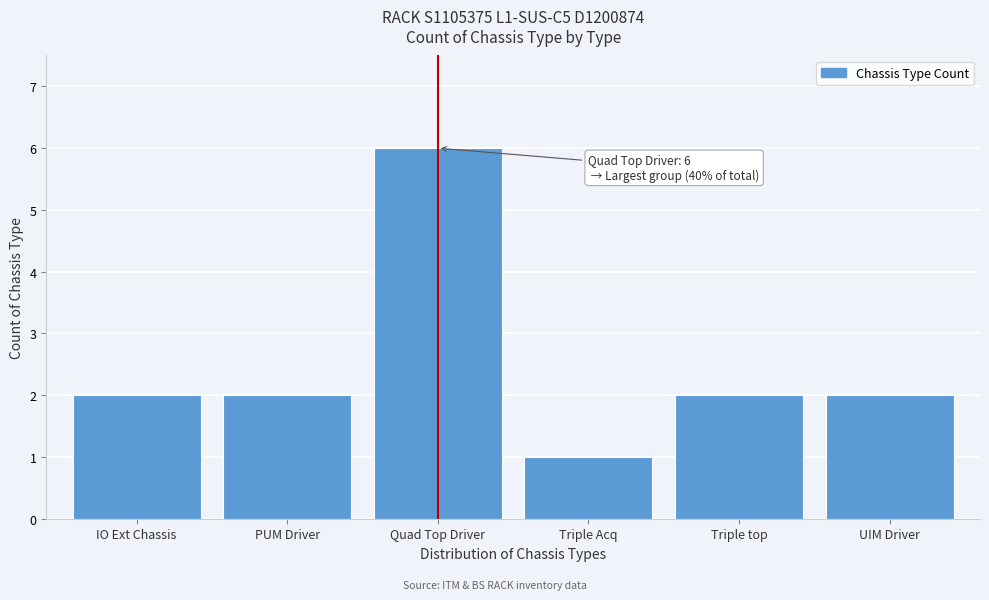

Reading right to left, transcribe all the data shown in this chart.

2	2	1	6	2	2